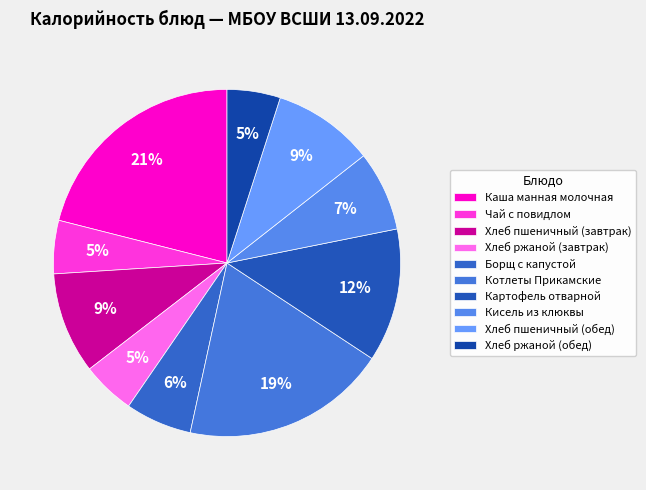

What percentage is the Чай с повидлом slice, to the nearest percent?

5%